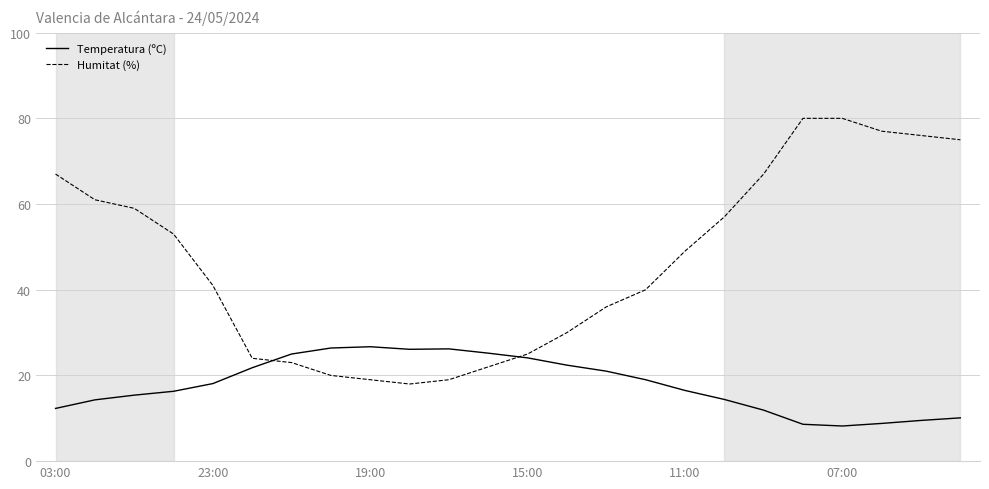

What are all the series names shown in the legend?

Temperatura (ºC), Humitat (%)